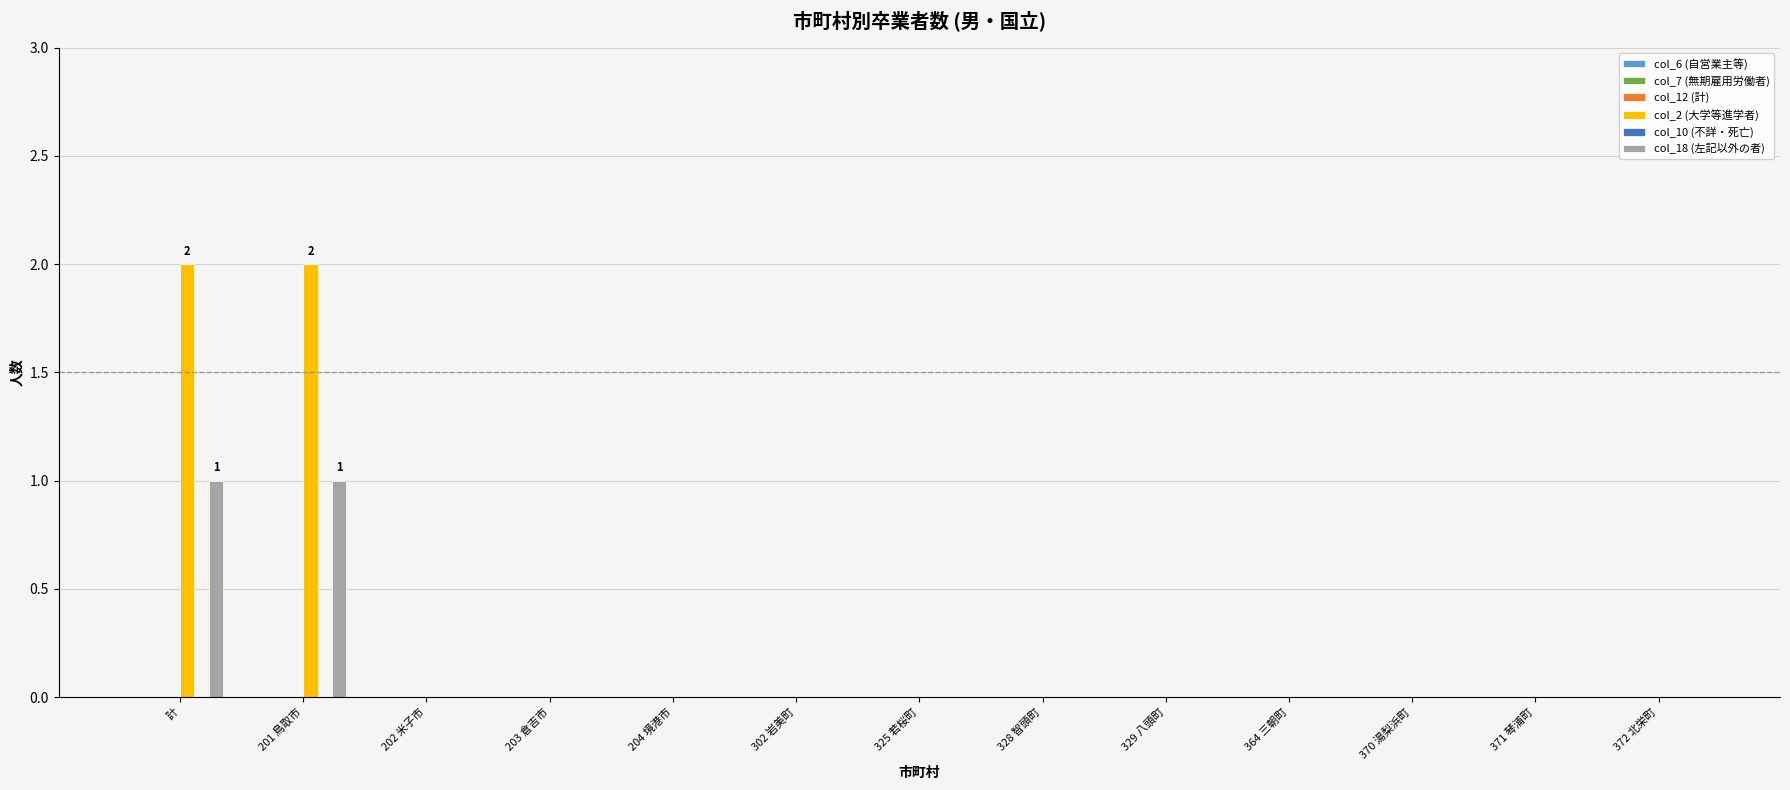

How many categories are shown in the chart?

13